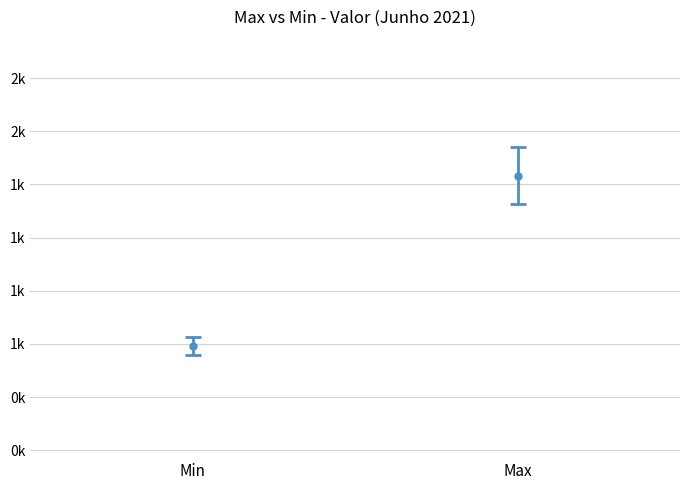

Reading right to left, transcribe all the data shown in this chart.

Max: 1964	2040	2128	1842	1757	1841	1860	1786	1896	1929	1793	1777	1925	1871	1883	1853	1743	1493	1596	1787	1702	1635	1738	1803	1663	1649	1628	1718	1759	1653
Min: 1040	1080	1100	1010	960	1005	1015	975	1000	1030	960	980	1050	1005	1020	1010	970	900	932	985	941	977	996	993	941	944	1004	995	966	978